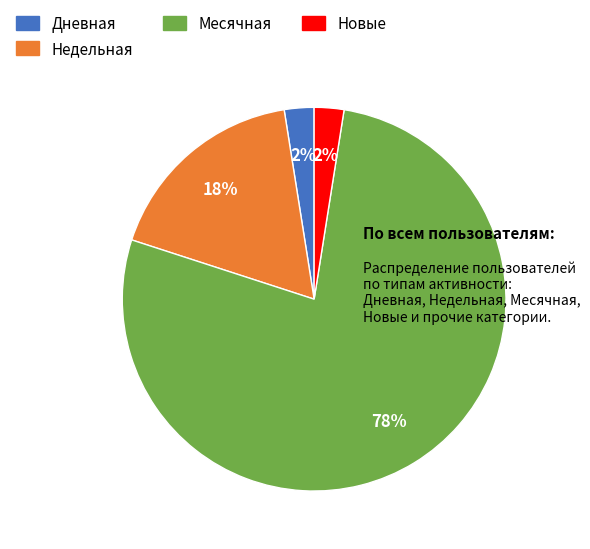

Is there a majority slice in this chart?

Yes